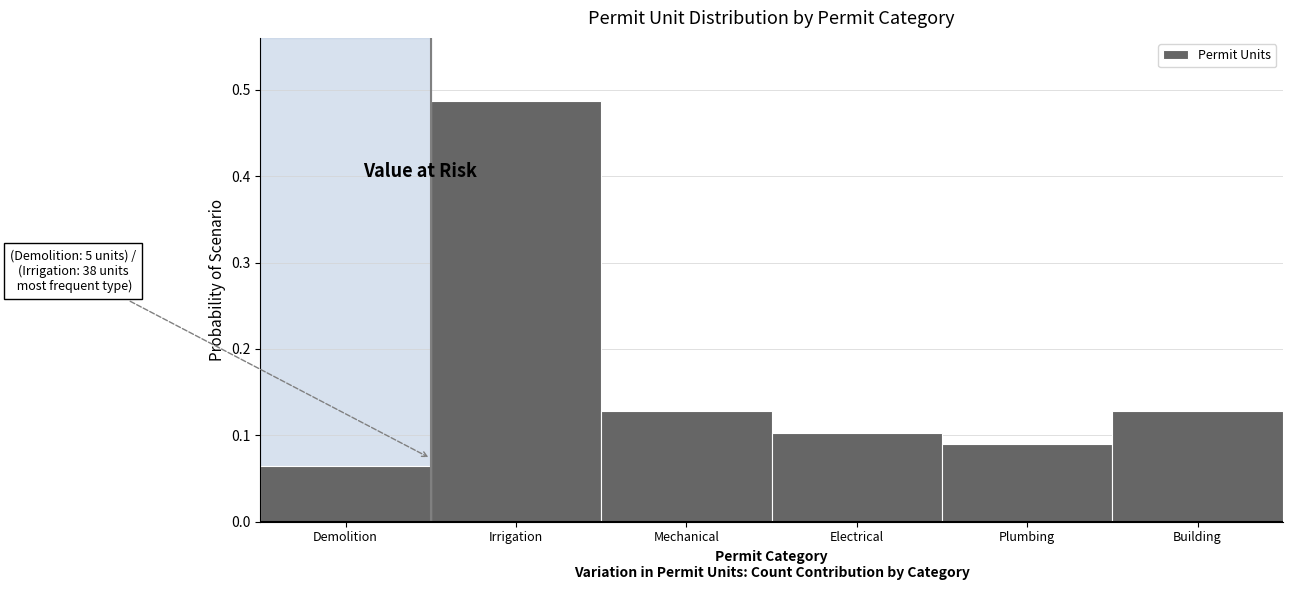

Which has a higher value, Building or Electrical?

Building